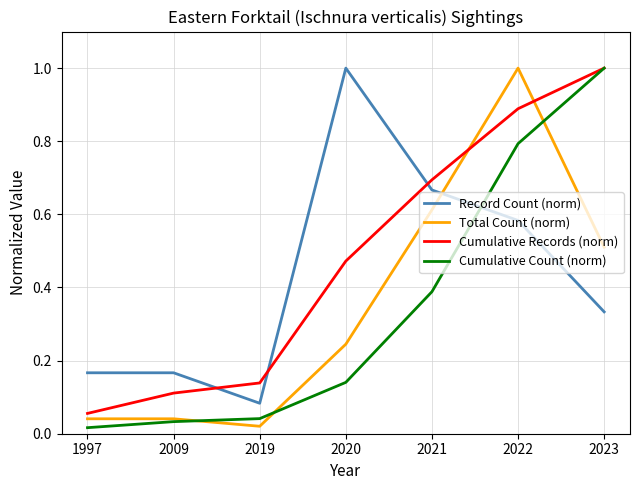

Rank the categories by Cumulative Records (norm) value from lowest to highest.

1997, 2009, 2019, 2020, 2021, 2022, 2023